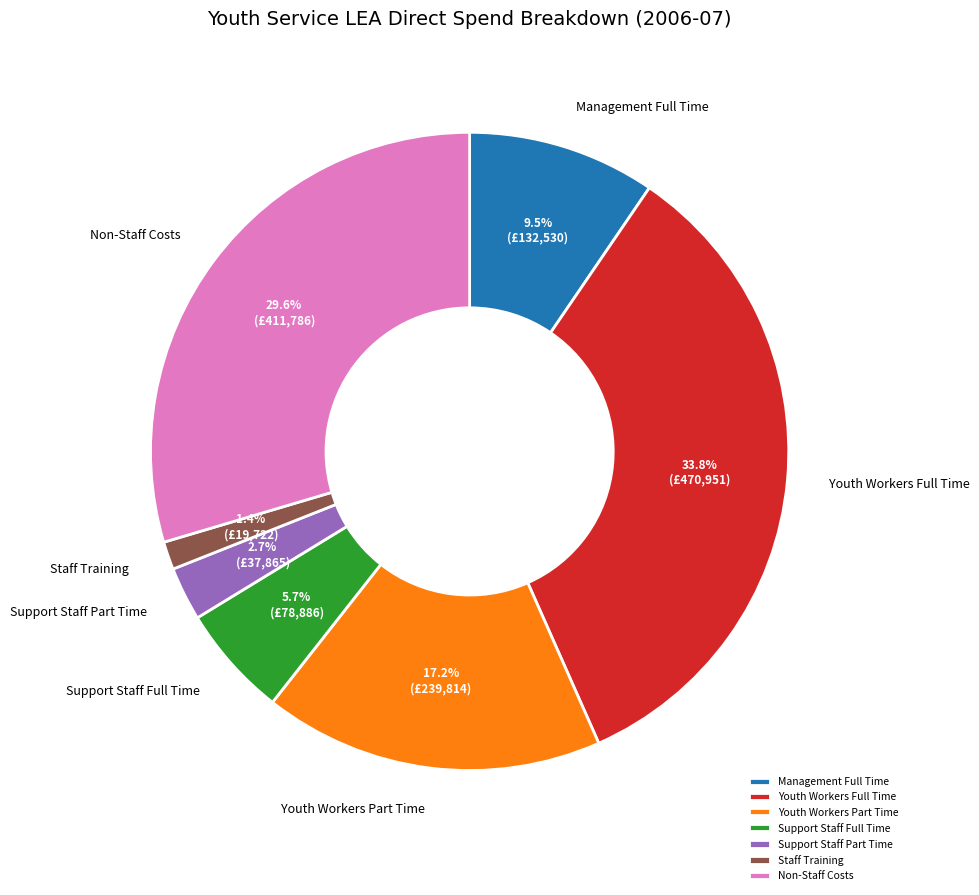

What is the smallest slice in the pie chart?

Staff Training